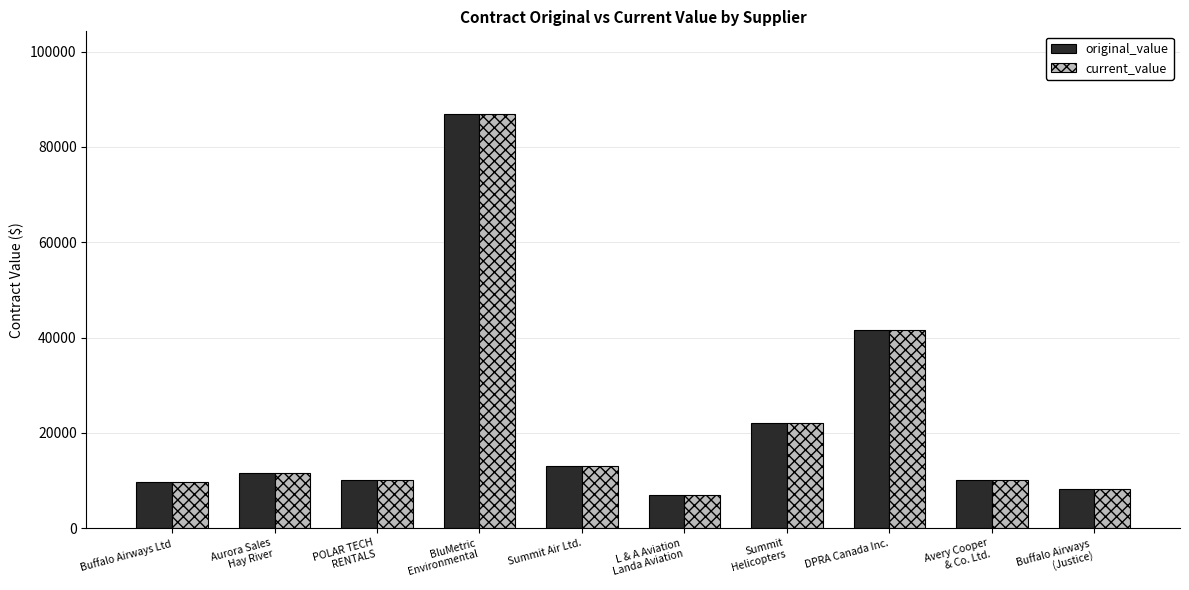

How many categories are shown in the chart?

10